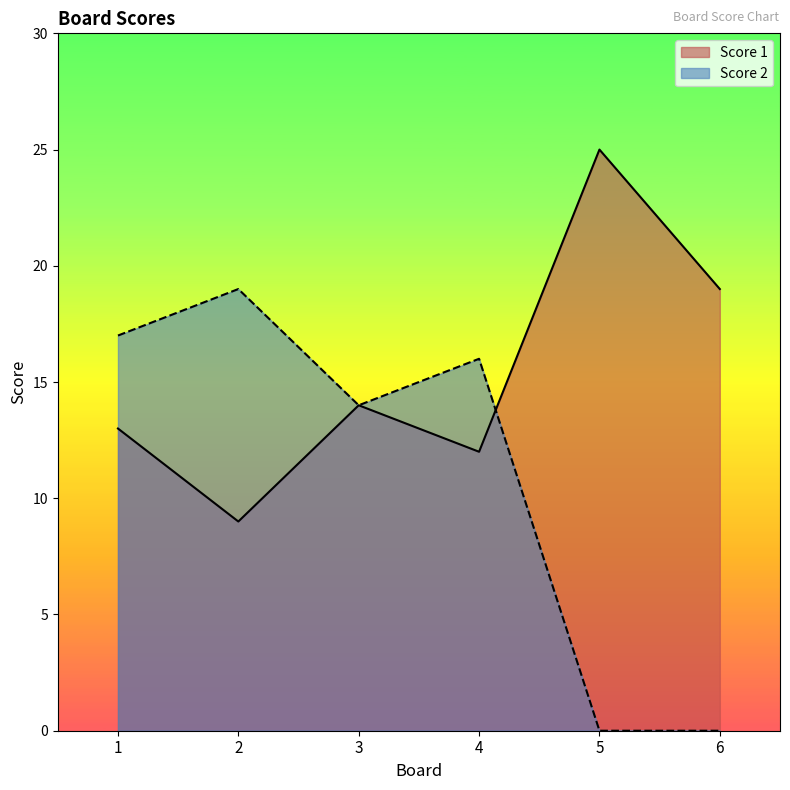

How many lines are shown in the chart?

2